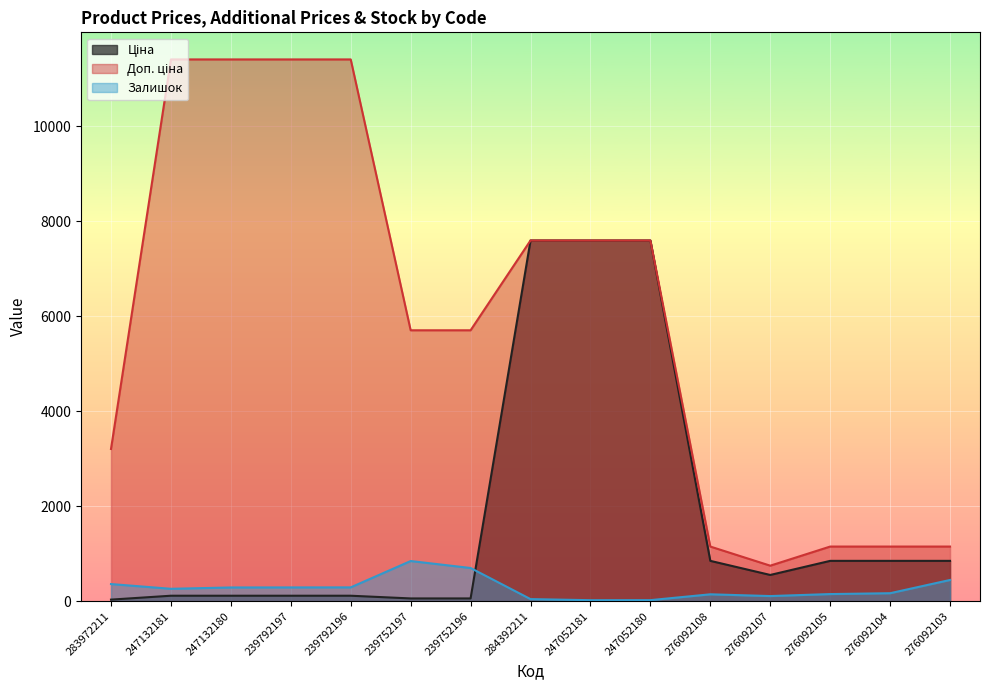

True or false: Доп. ціна and Залишок cross at least once.

False